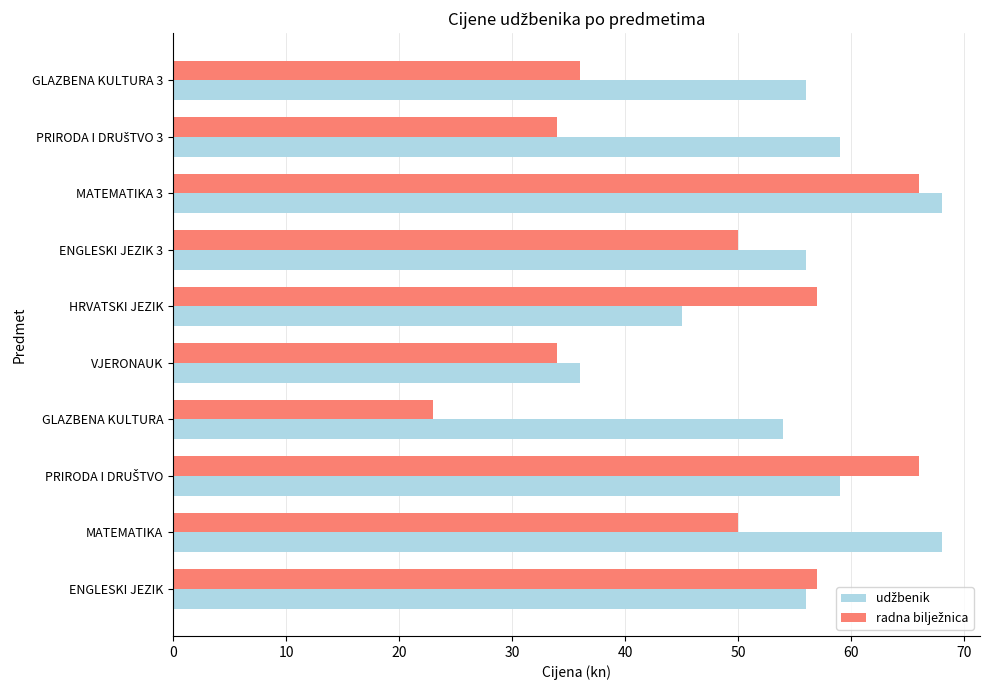

What is the greatest value displayed?

68